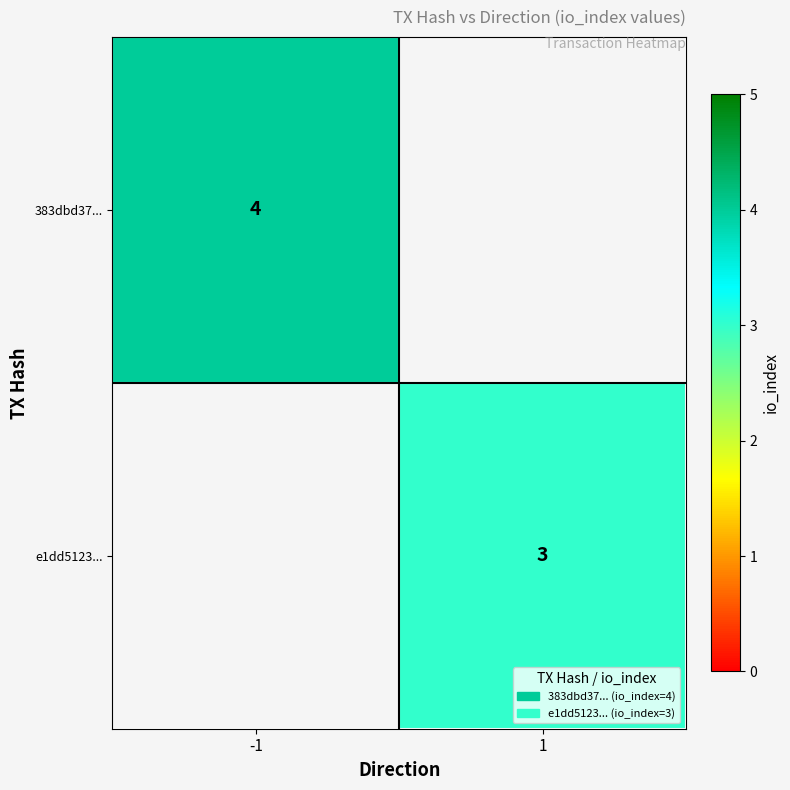

Is the value of e1dd5123... at 1 greater than the value of 383dbd37... at -1?

No